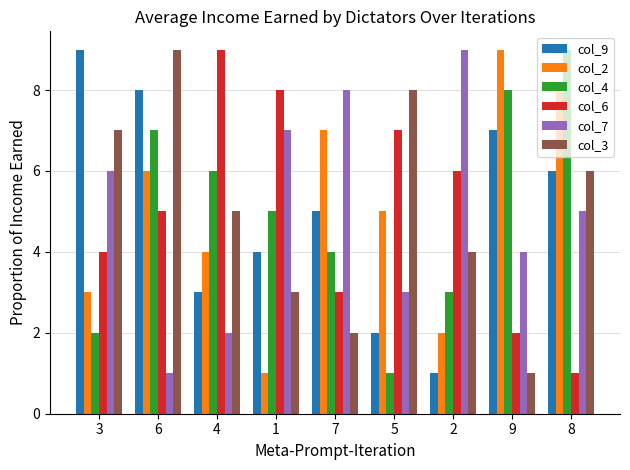

At how many categories does at least one series exceed 3?

9